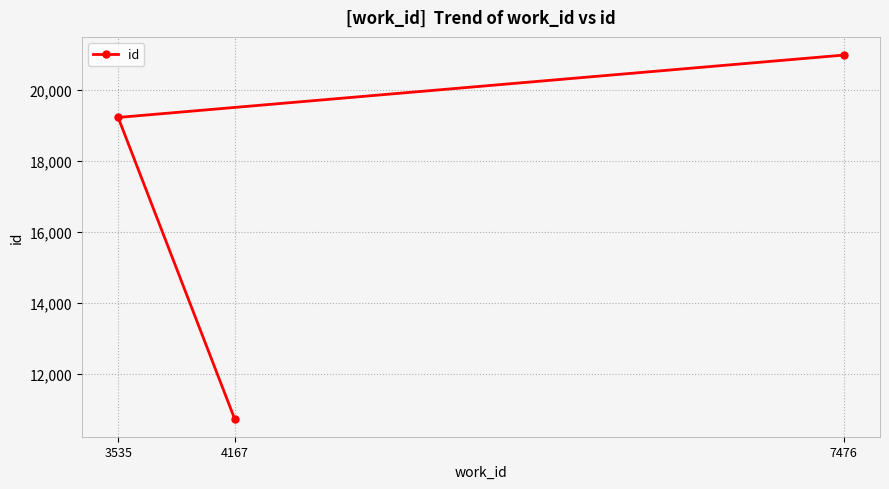

What is the difference between the values at 3535 and 4167?

8470